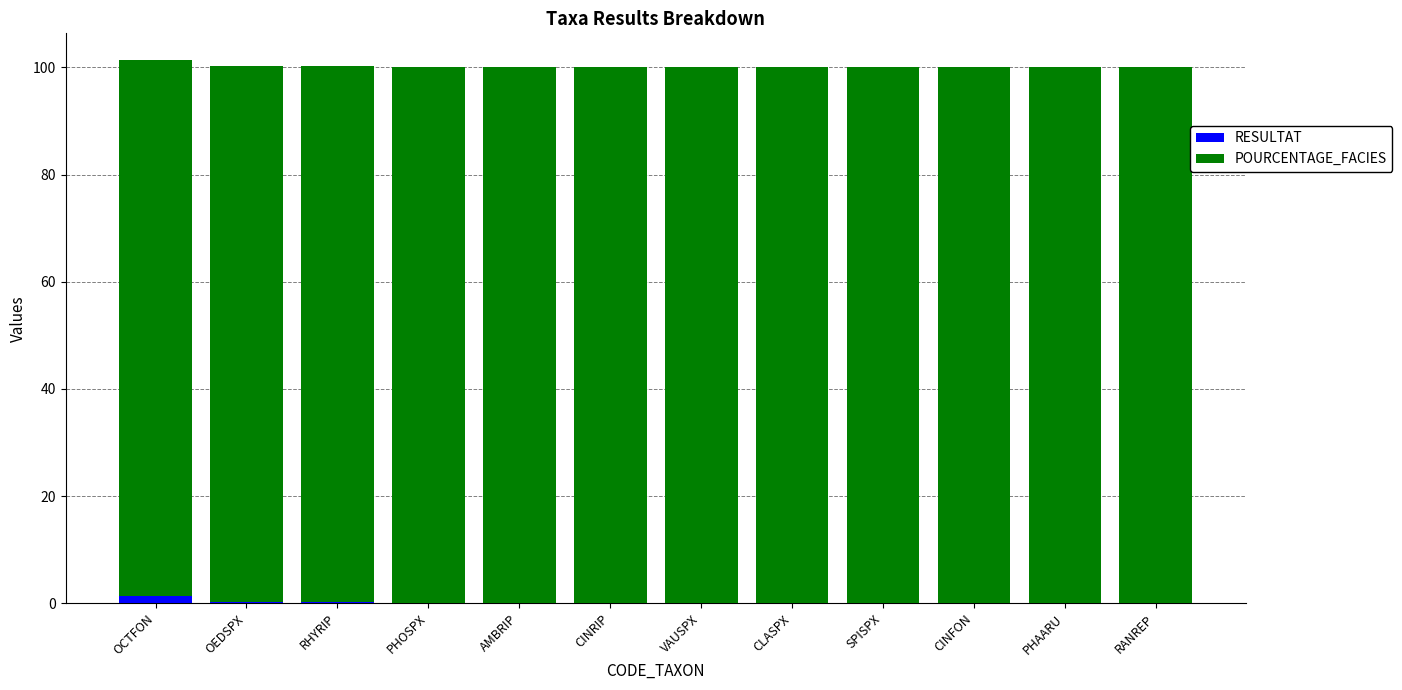

True or false: RESULTAT has a value of 0.0 at PHAARU.

True